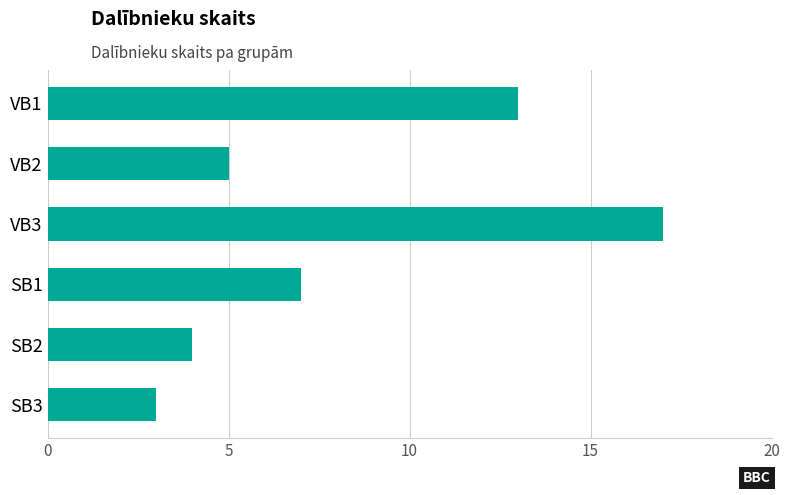

What position from the top is SB1?

4